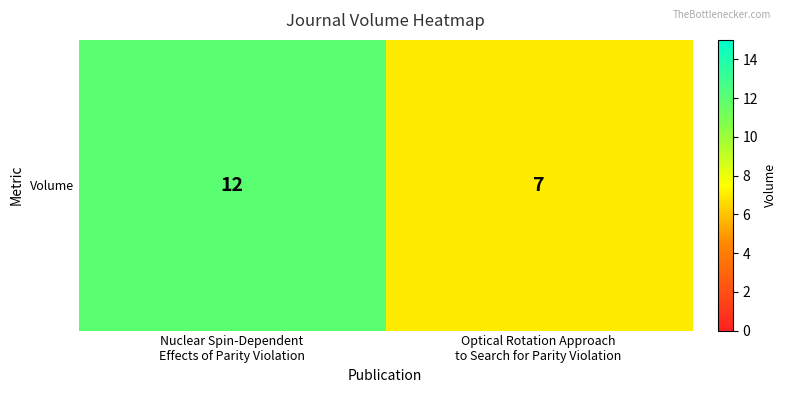

What is the maximum value shown in the chart?

12